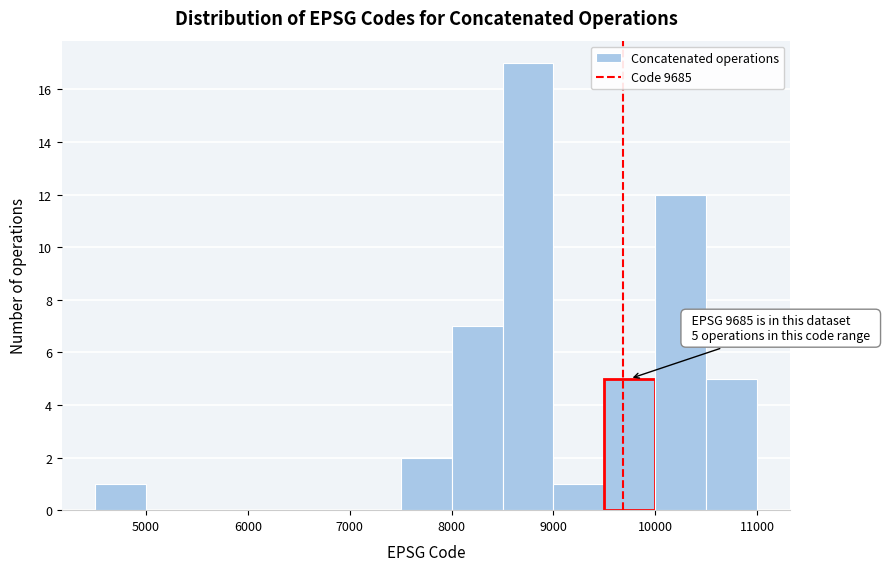

Which range on the x-axis has the tallest bar?

8500 to 9000